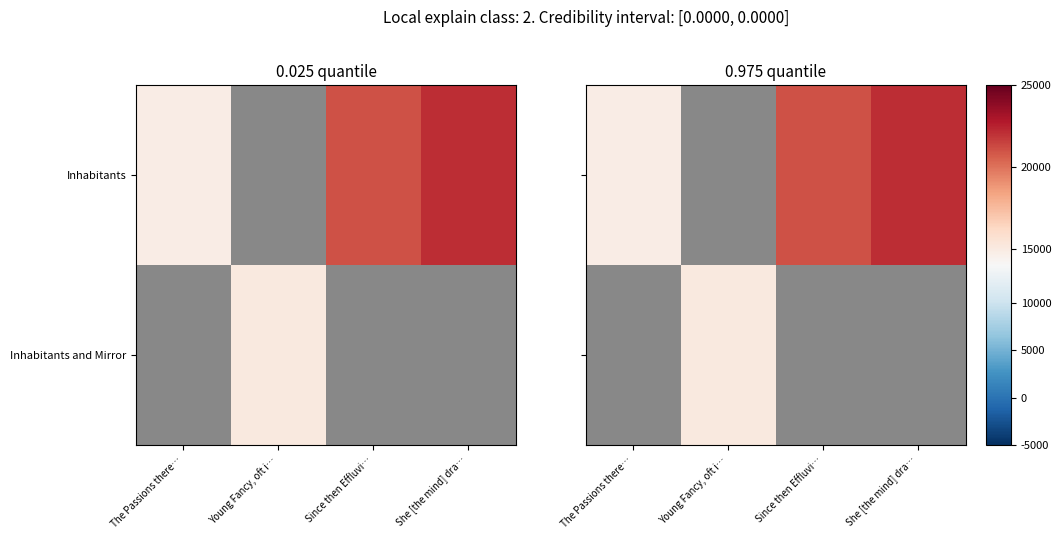

Where is Inhabitants nearest to the value 18441?

Since then Effluvi…